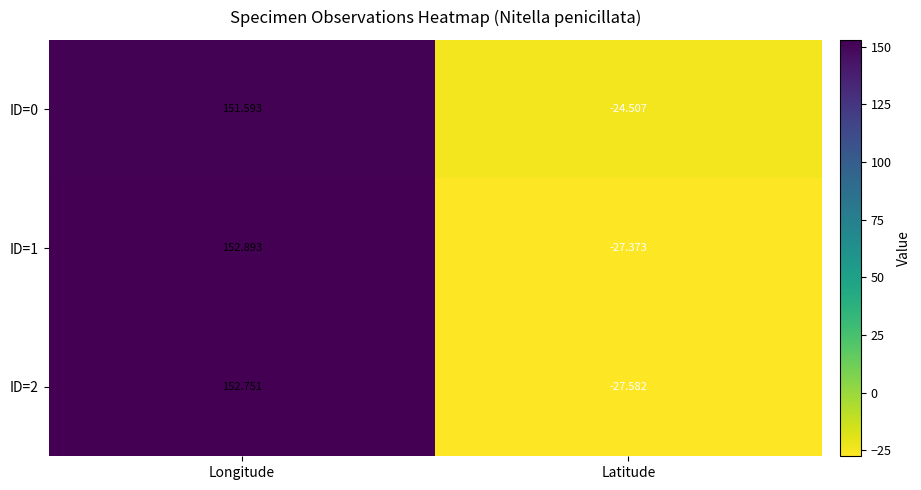

At which label is ID=2 closest to 62?

Latitude